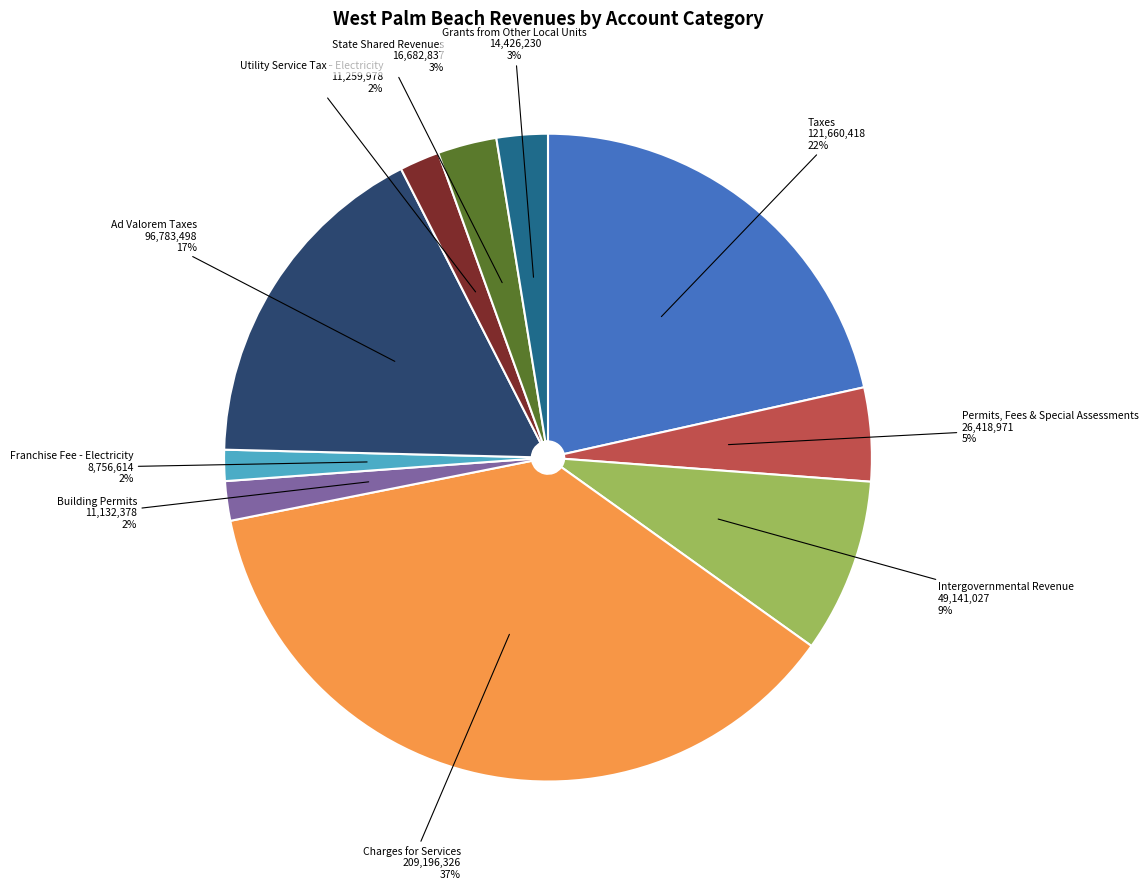

How many slices are in this pie chart?

10